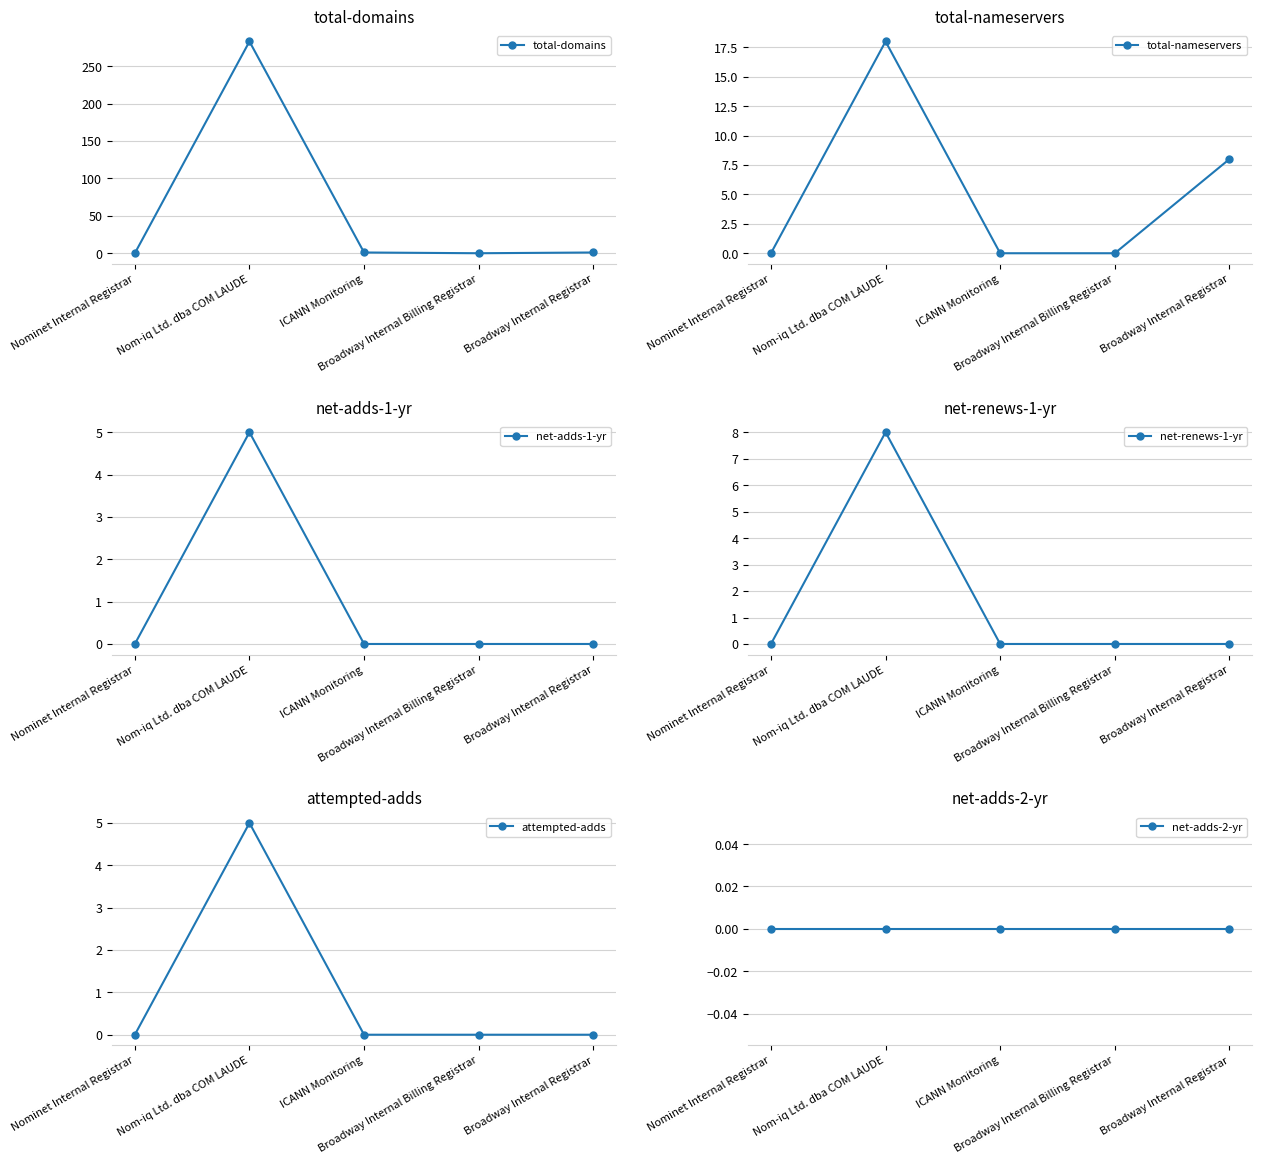

Which series has the largest range (max minus min)?

total-domains